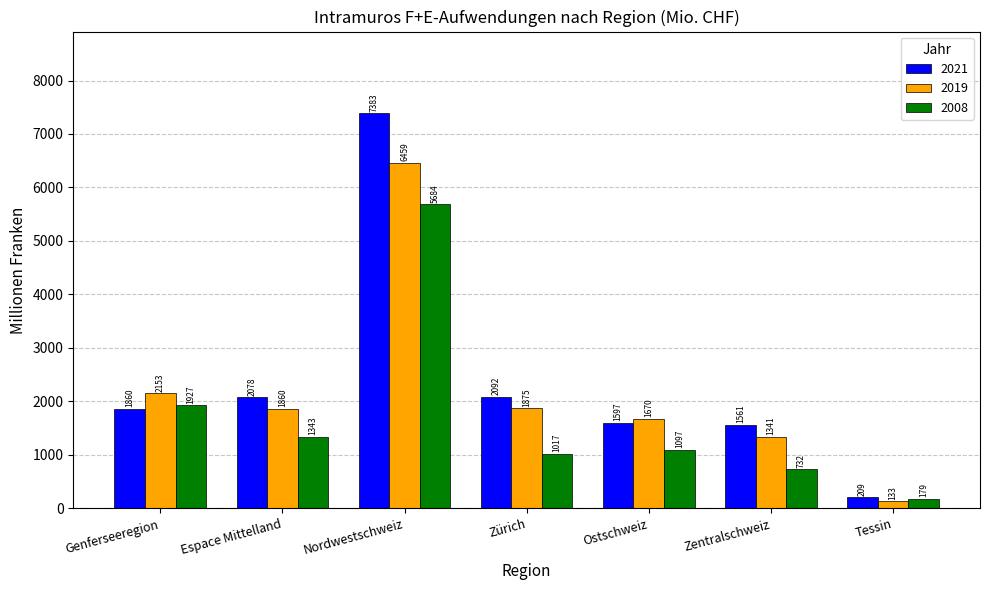

The 2008 series shows 710.4 at Ostschweiz. True or false?

False